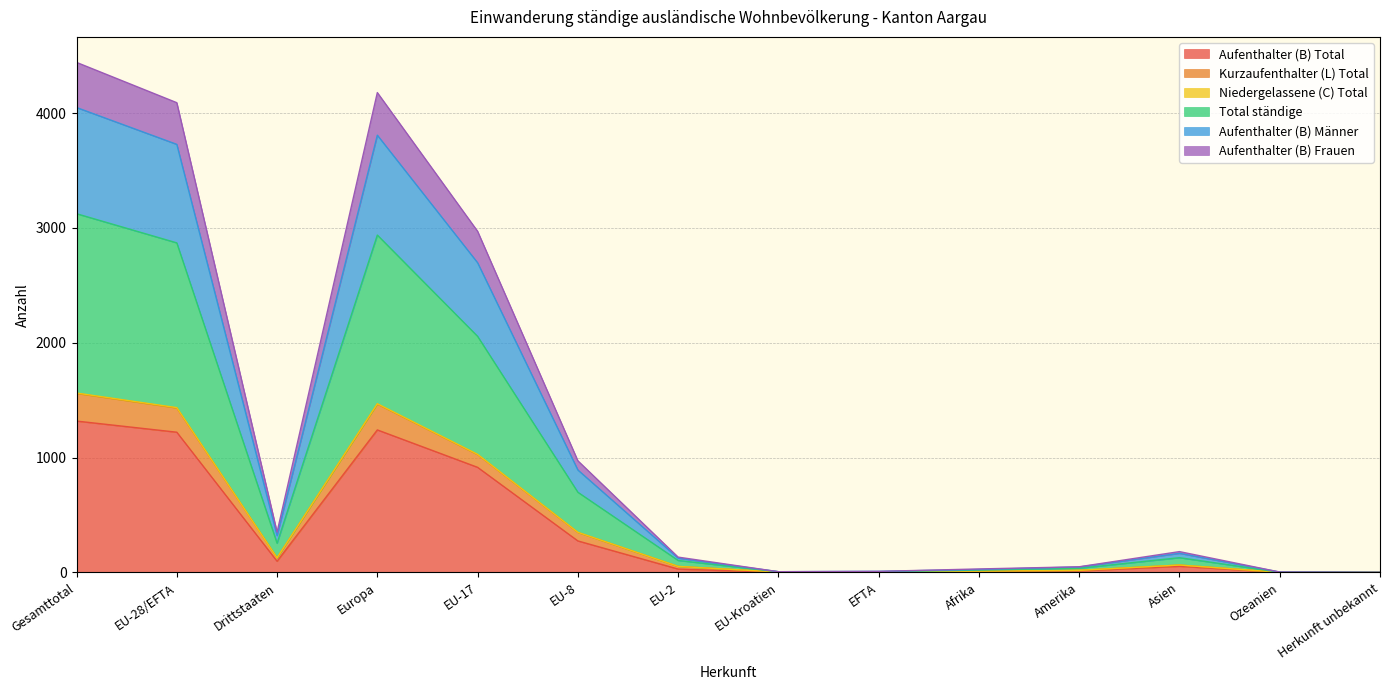

The Aufenthalter (B) Frauen series shows 11 at Afrika. True or false?

False